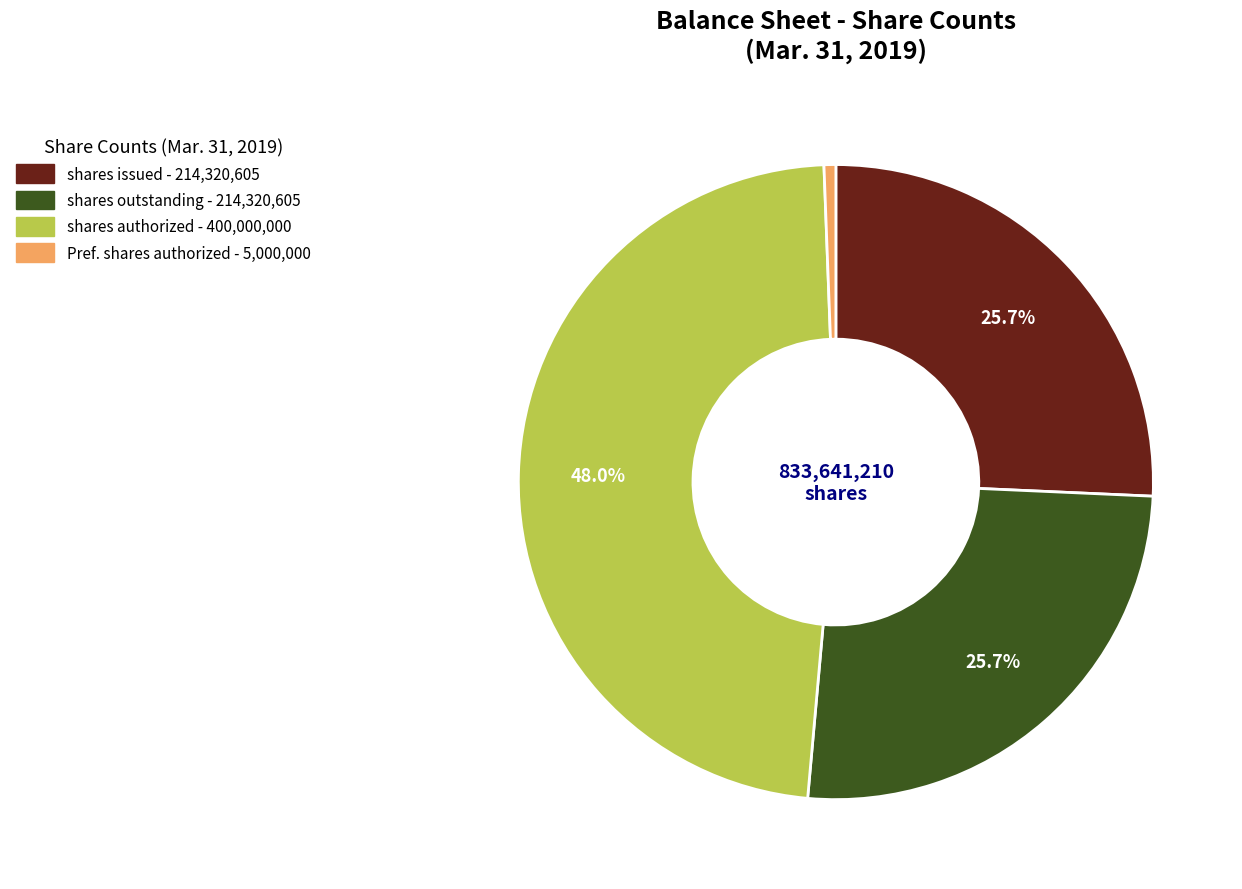

Is there any slice that represents more than half of the pie?

No